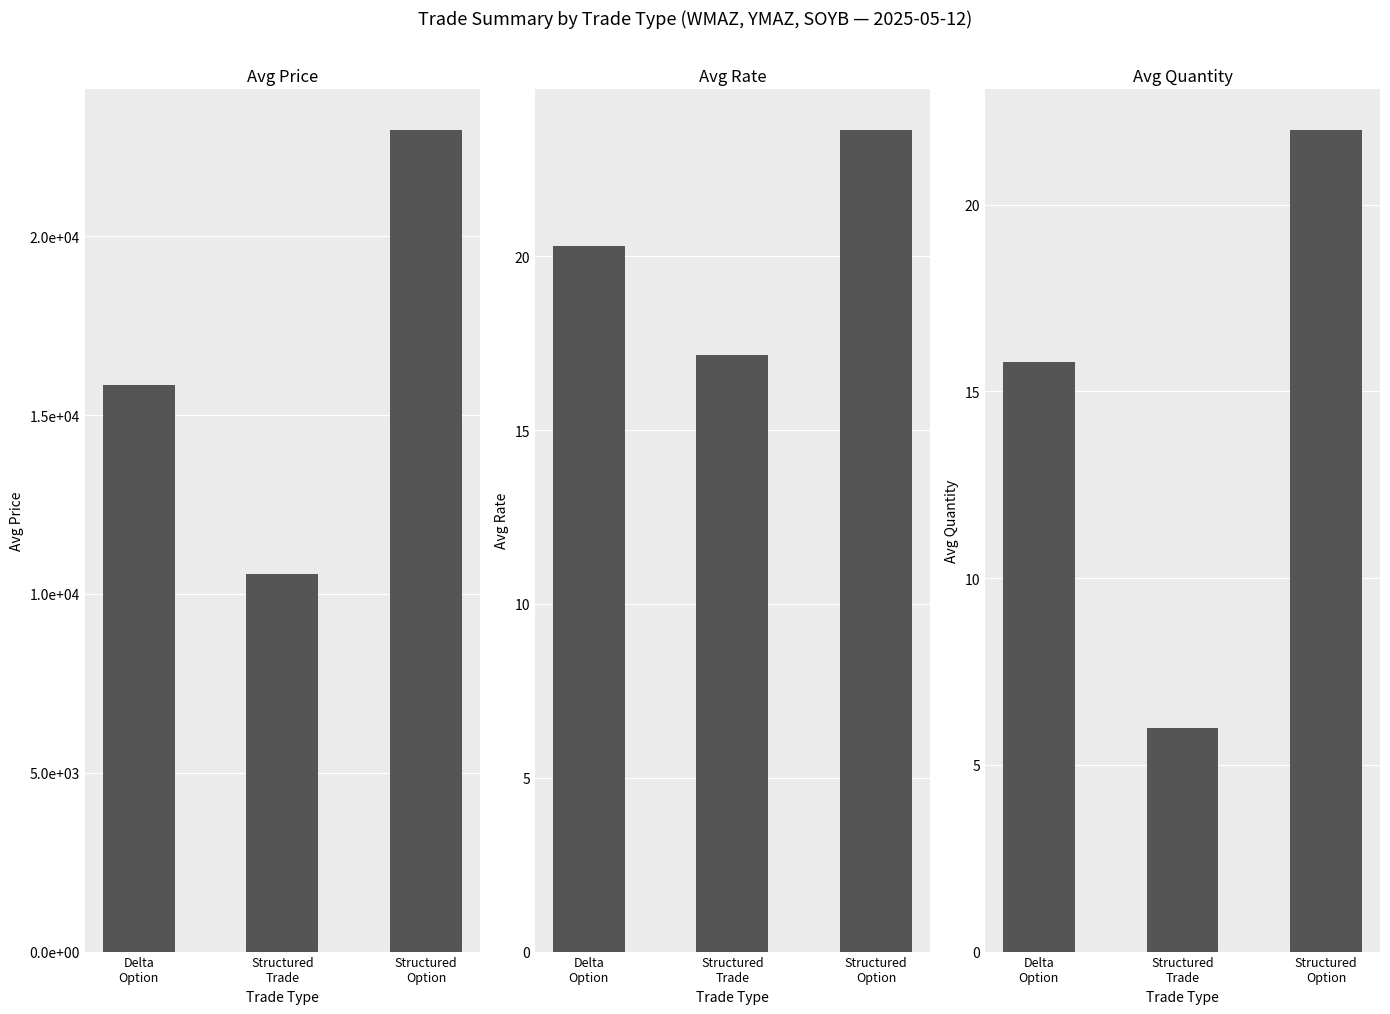

What are all the series names shown in the legend?

Avg Price, Avg Rate, Avg Quantity